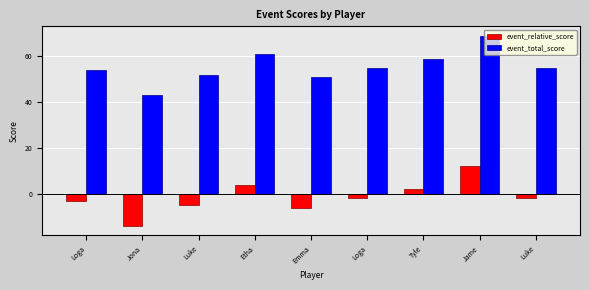

Is it true that event_relative_score equals 3 at Tyle?

False